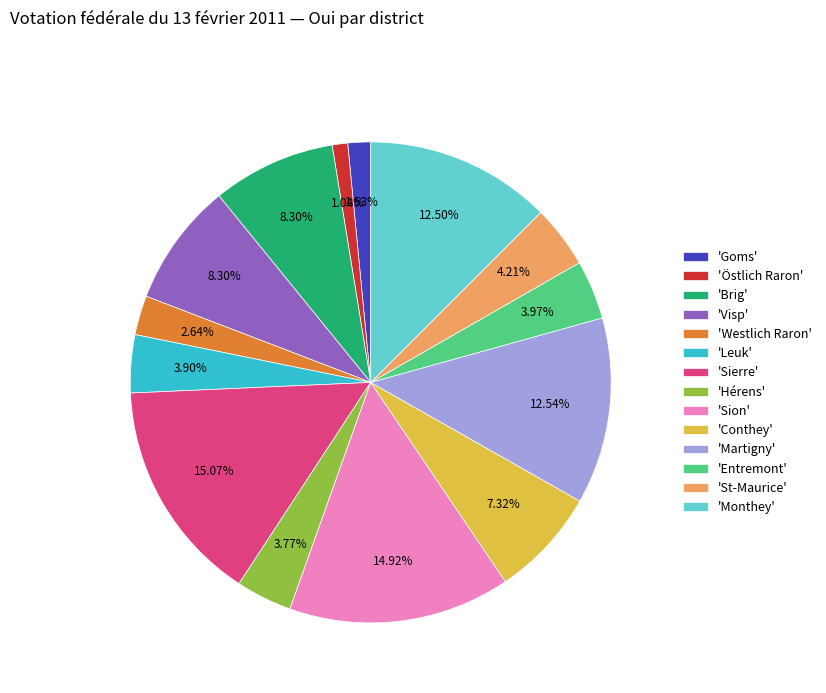

To the nearest percent, what is the difference between the largest and smallest slice percentages?

14%